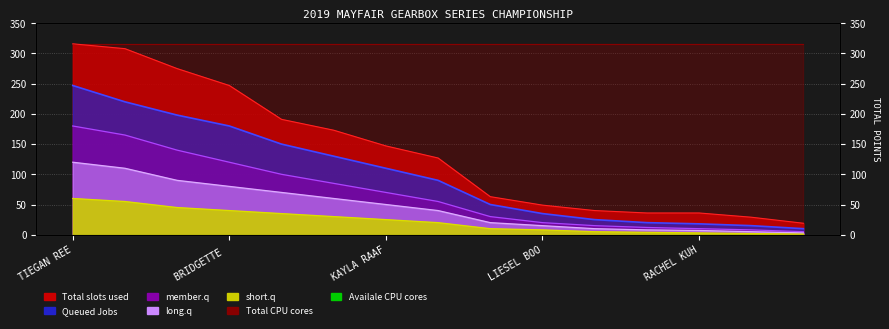

Between BRIDGETTE STOKES and HANNAH FOSTER, which is larger?

BRIDGETTE STOKES